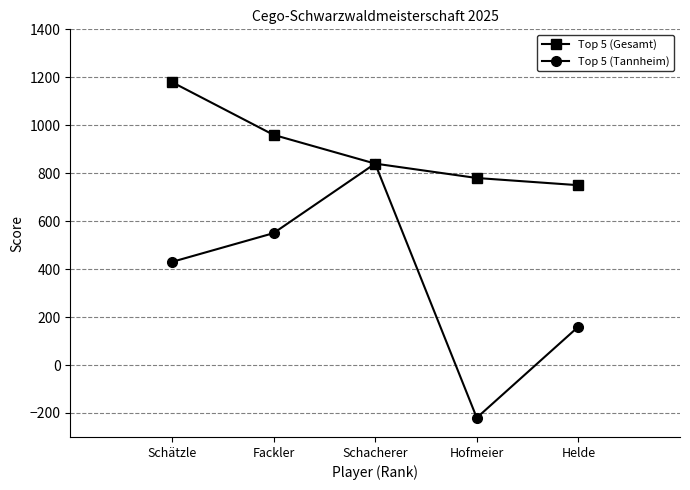

Is this an area chart (filled region under the line)?

No